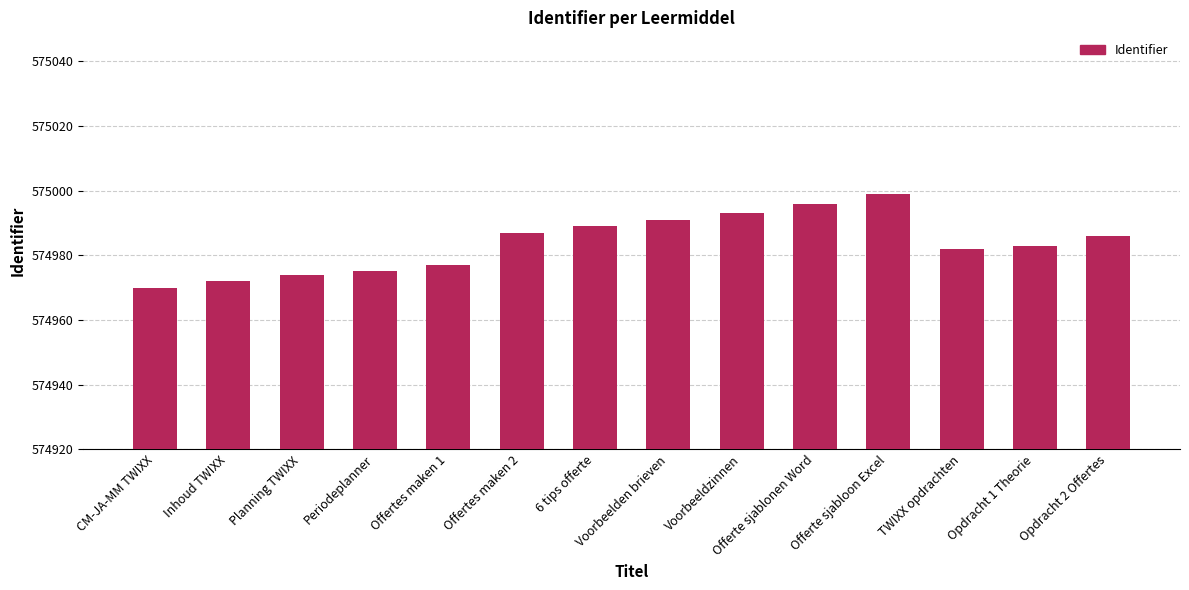

What is the difference between the values at Opdracht 1 Theorie and TWIXX opdrachten?

1